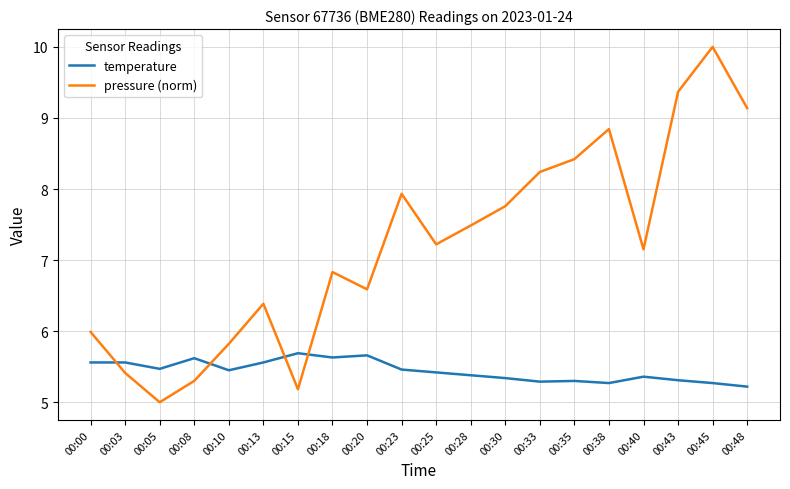

What is the minimum value shown in the chart?

5.0